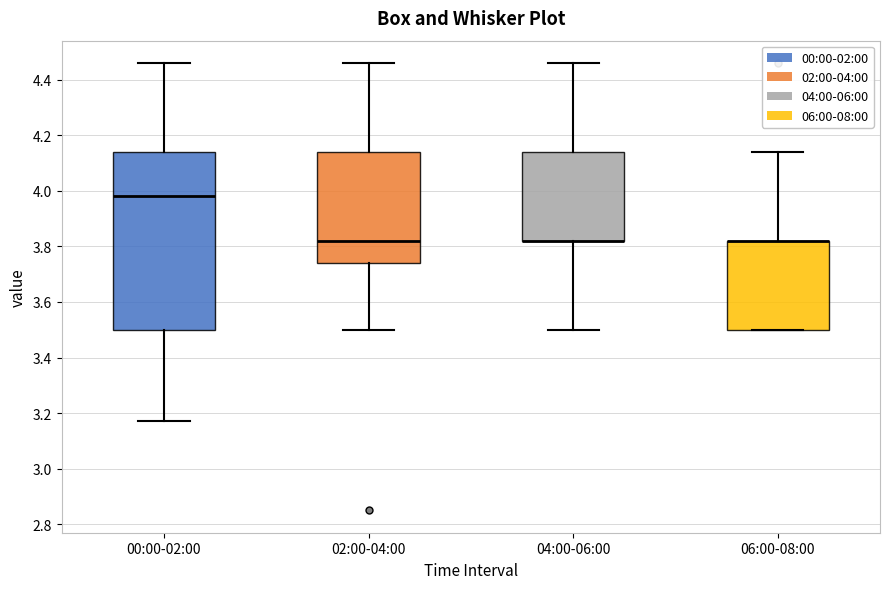

Reading left to right, transcribe this box plot: for each box, give where its median line is, the range the box spans, and where its two whiskers end, as read against the y-axis. The values are not printed on the chart, so give them approximately, as read against the axis.

00:00-02:00: median 3.98, box 3.50 to 4.14, whiskers 3.18 to 4.46
02:00-04:00: median 3.82, box 3.74 to 4.14, whiskers 3.50 to 4.46
04:00-06:00: median 3.82 (drawn on the box's lower edge), box 3.82 to 4.14, whiskers 3.50 to 4.46
06:00-08:00: median 3.82 (drawn on the box's upper edge), box 3.50 to 3.82, whiskers 3.50 to 4.14